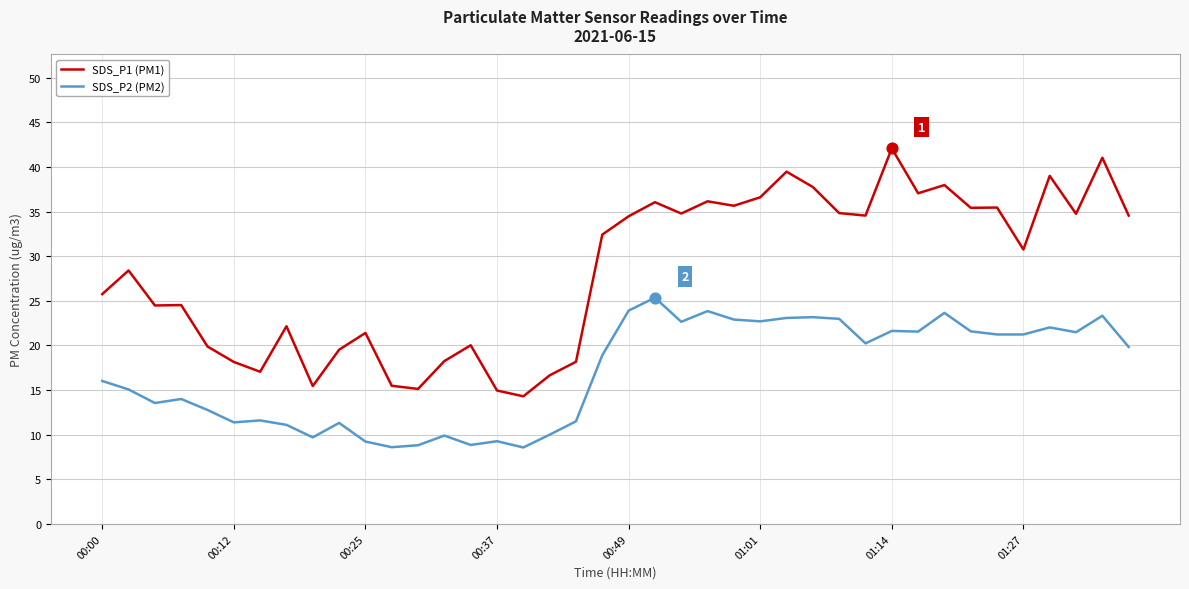

Which series has the widest spread of values?

SDS_P1 (PM1)